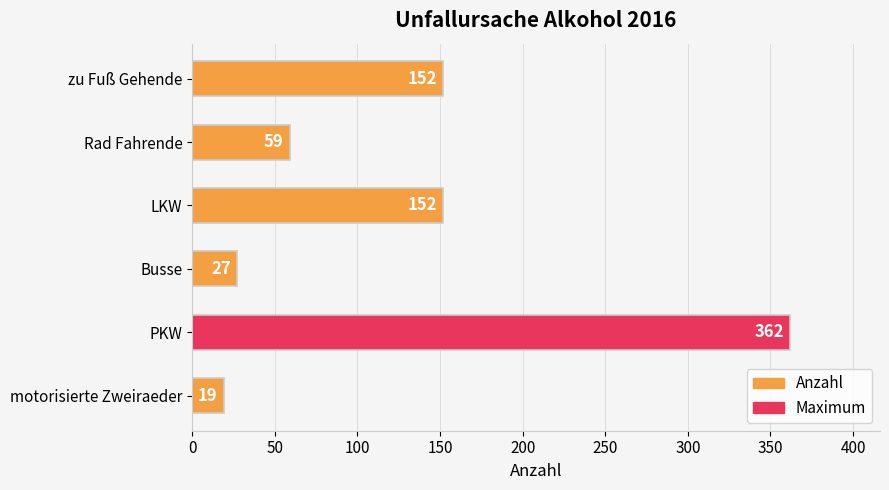

The chart shows a value of 582 at PKW. True or false?

False